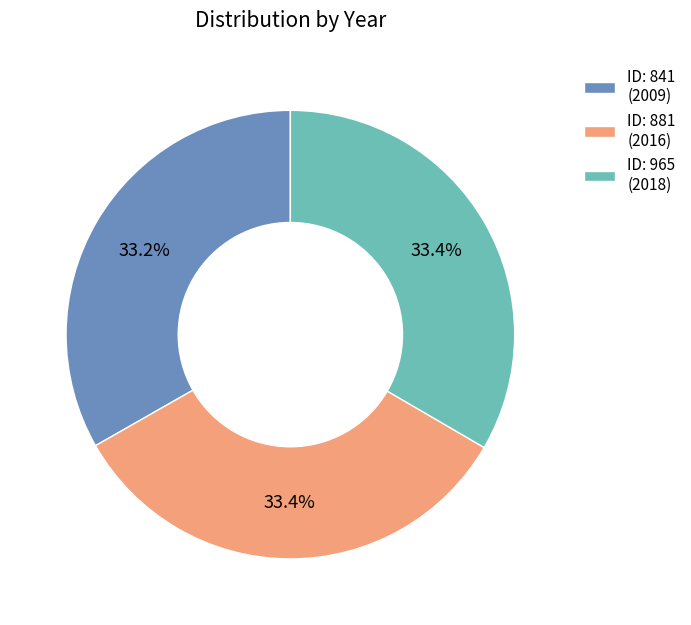

What is the ratio of the value at ID: 965 (2018) to the value at ID: 881 (2016)?

1.0